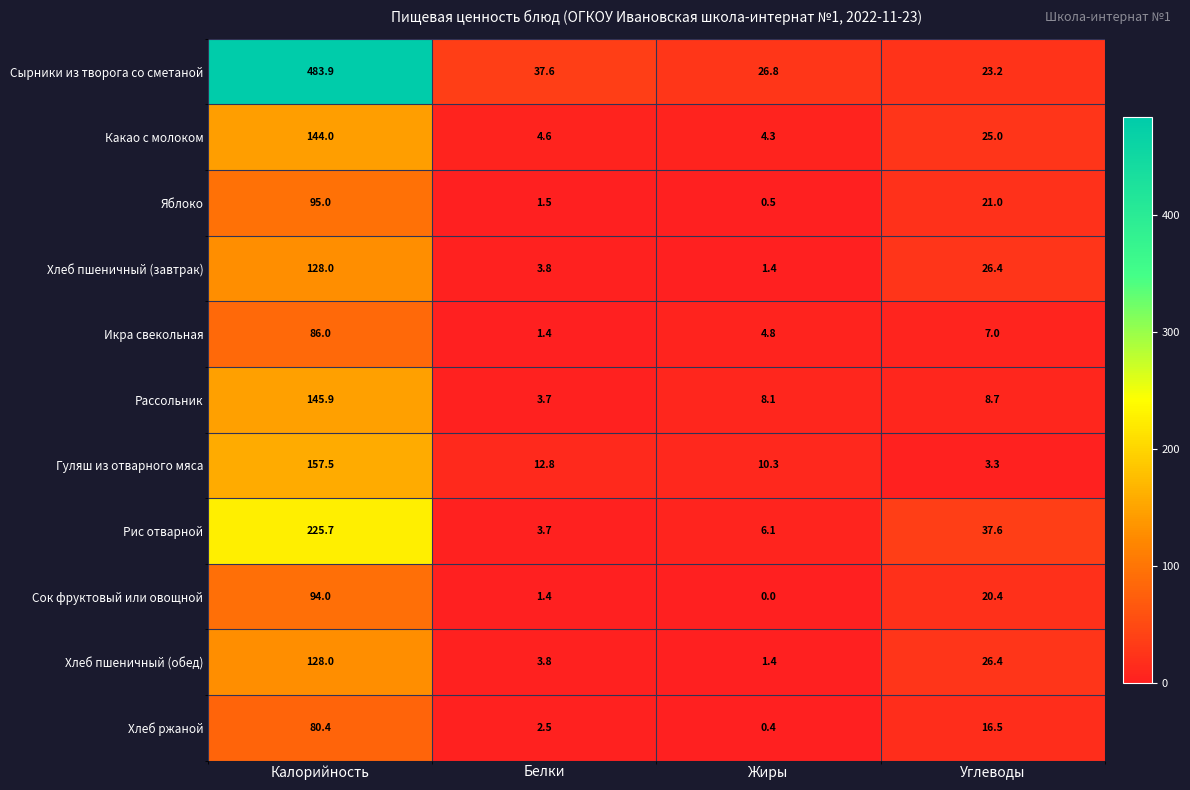

The value of Какао с молоком at Углеводы is 25.0. True or false?

True